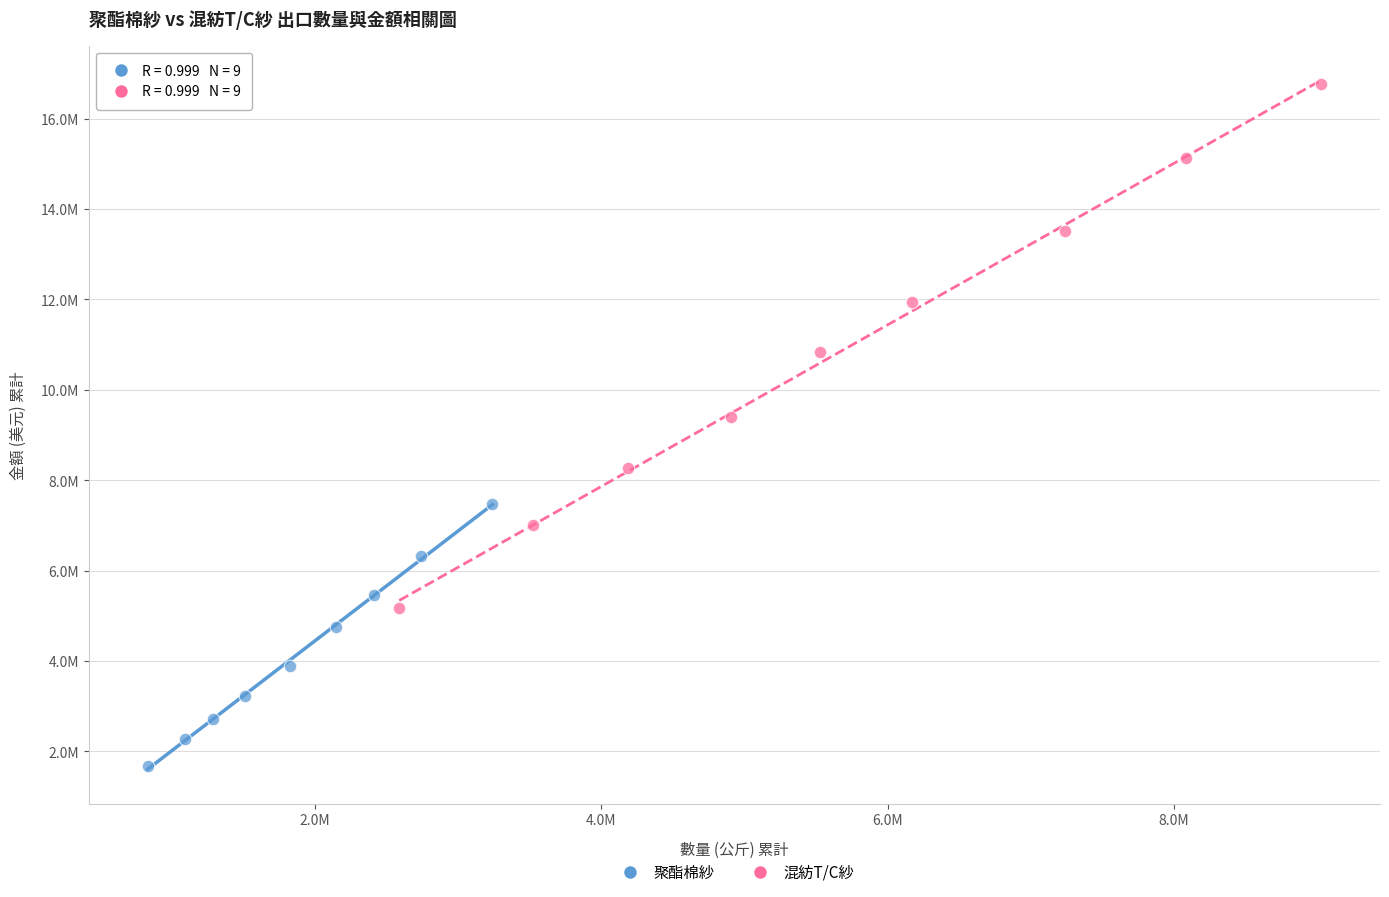

Which series has the largest Y range (max minus min)?

混紡T/C紗